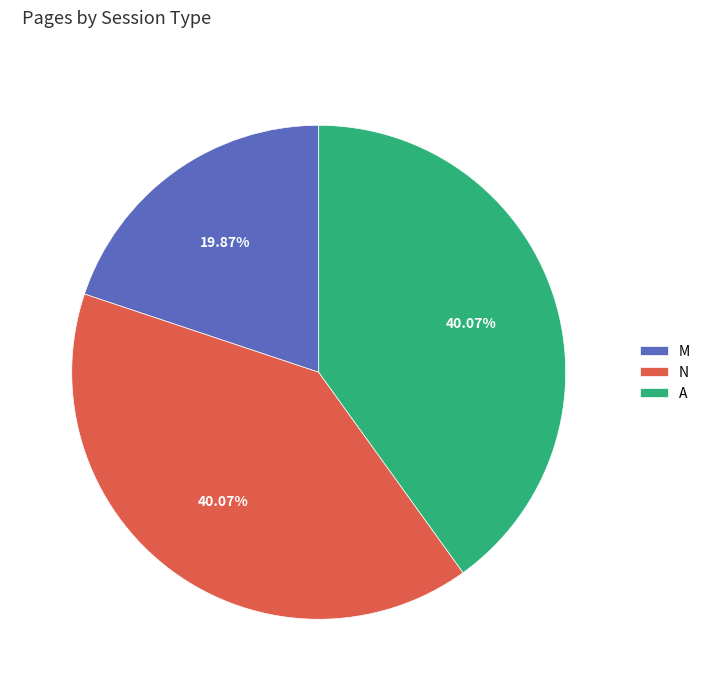

To the nearest percent, what is the difference between the N and M slice percentages?

20%